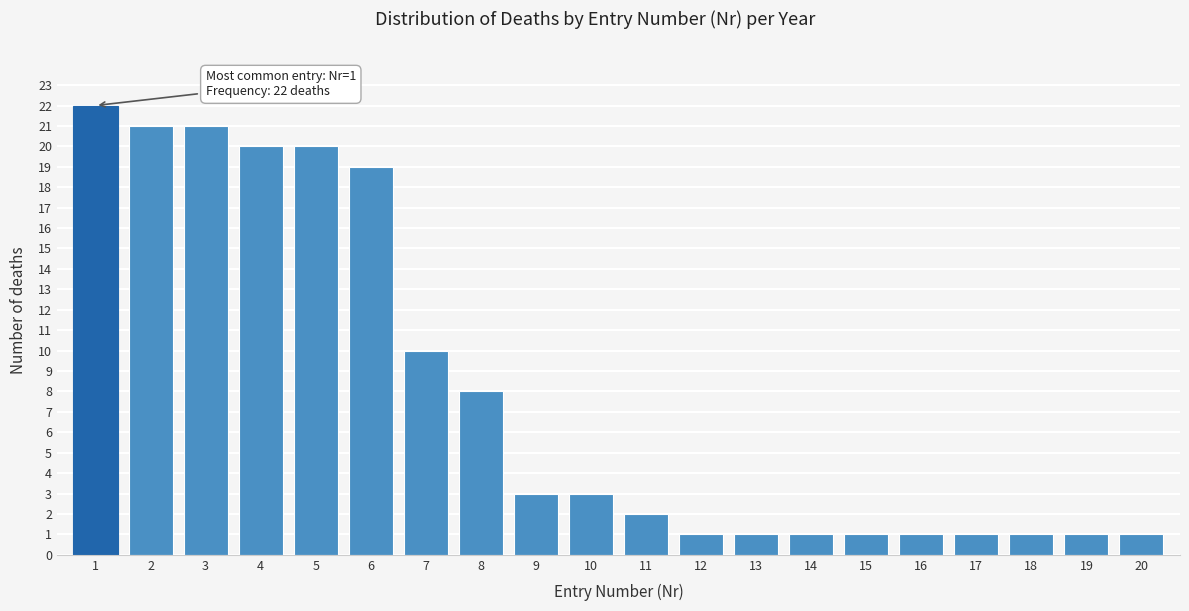

Reading right to left, transcribe all the data shown in this chart.

20=1	19=1	18=1	17=1	16=1	15=1	14=1	13=1	12=1	11=2	10=3	9=3	8=8	7=10	6=19	5=20	4=20	3=21	2=21	1=22